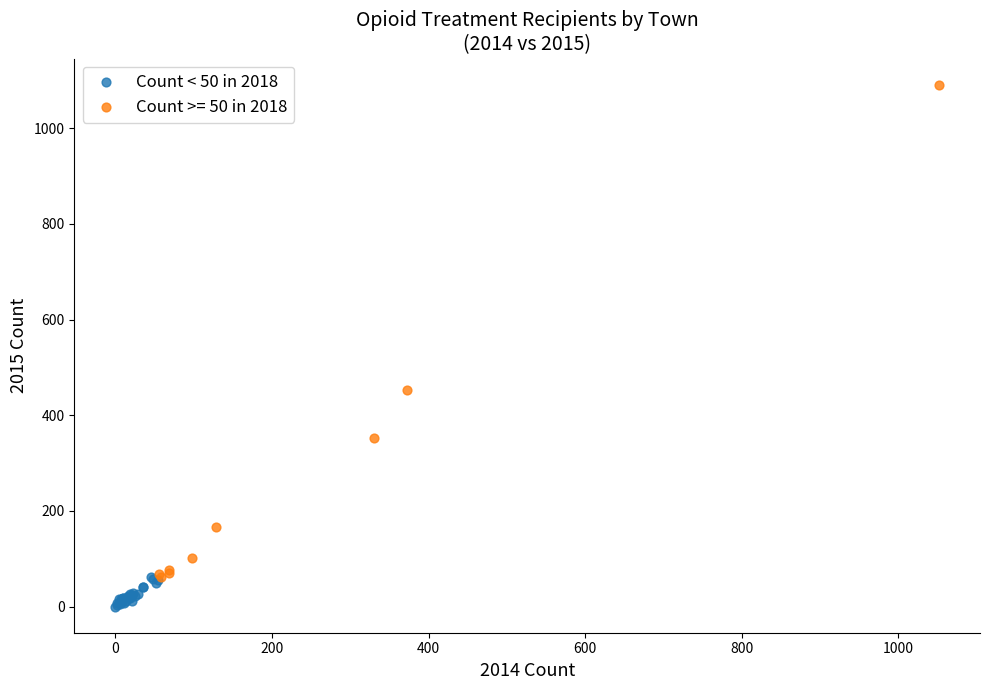

Which series has the widest spread of Y values?

Count >= 50 in 2018